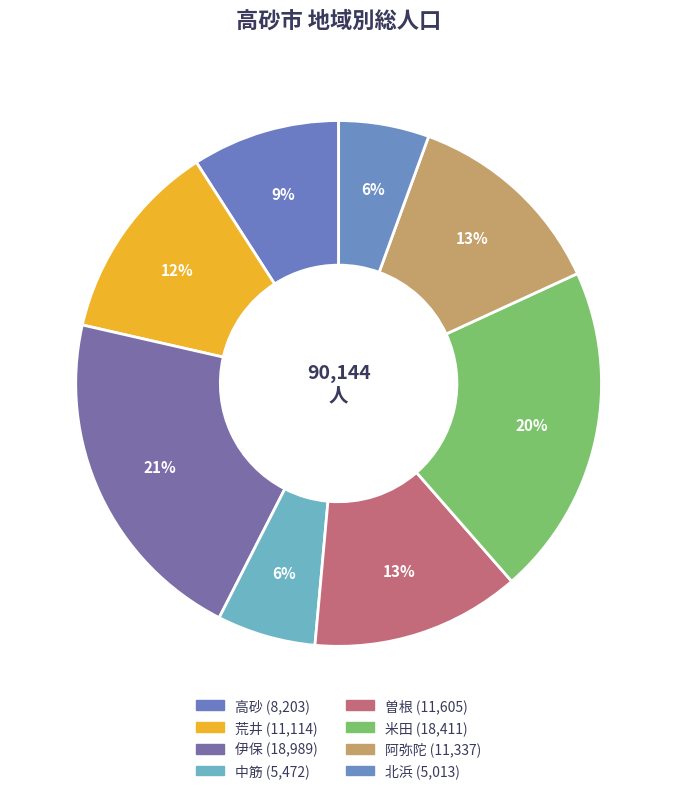

What is the smallest slice in the pie chart?

北浜